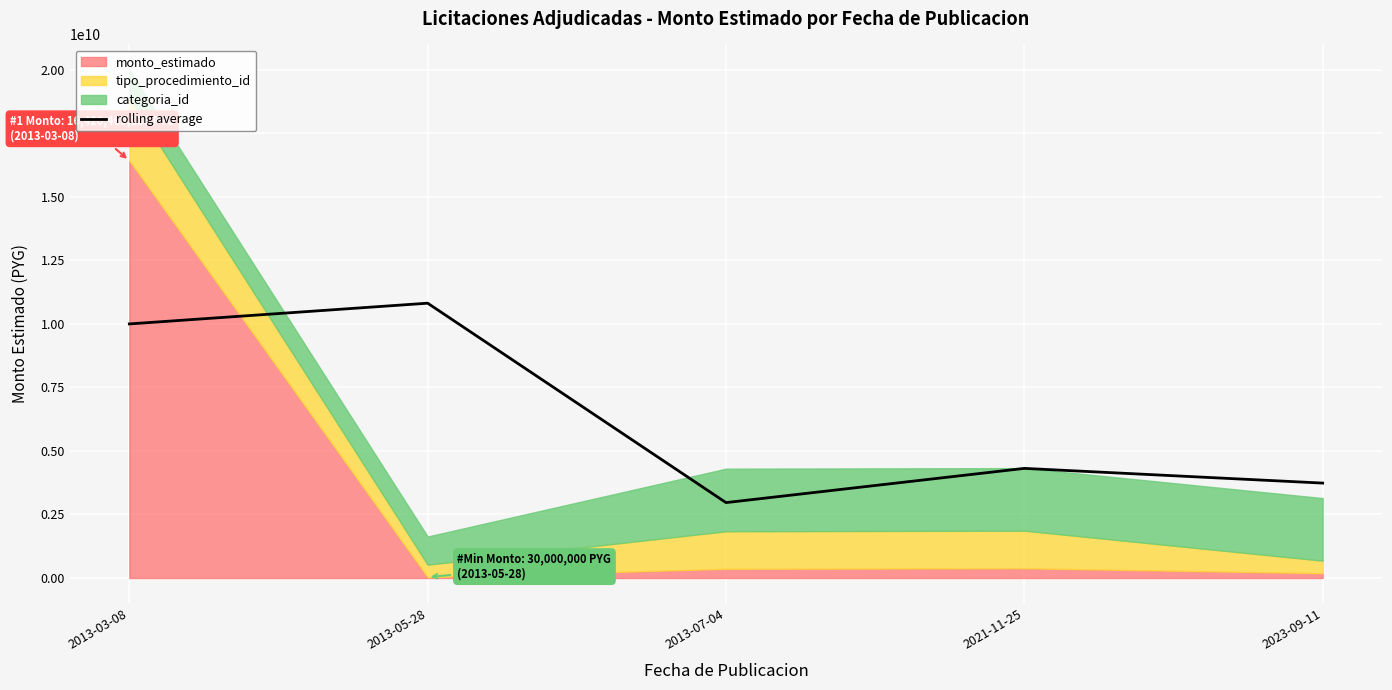

What is the sum of all values?

31819307654.9